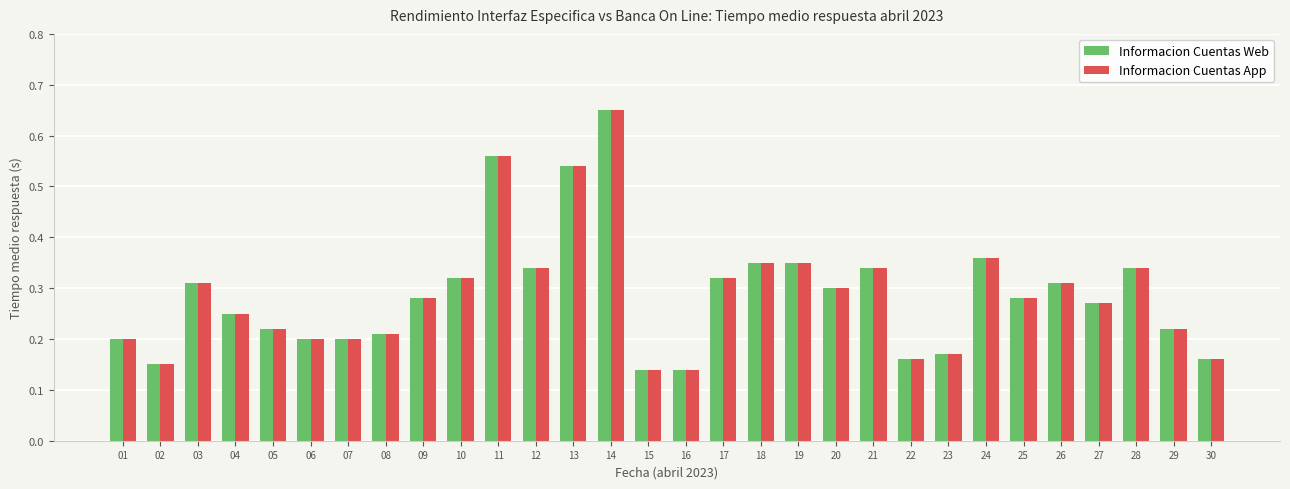

What is the sum of all Informacion Cuentas Web values?

8.6